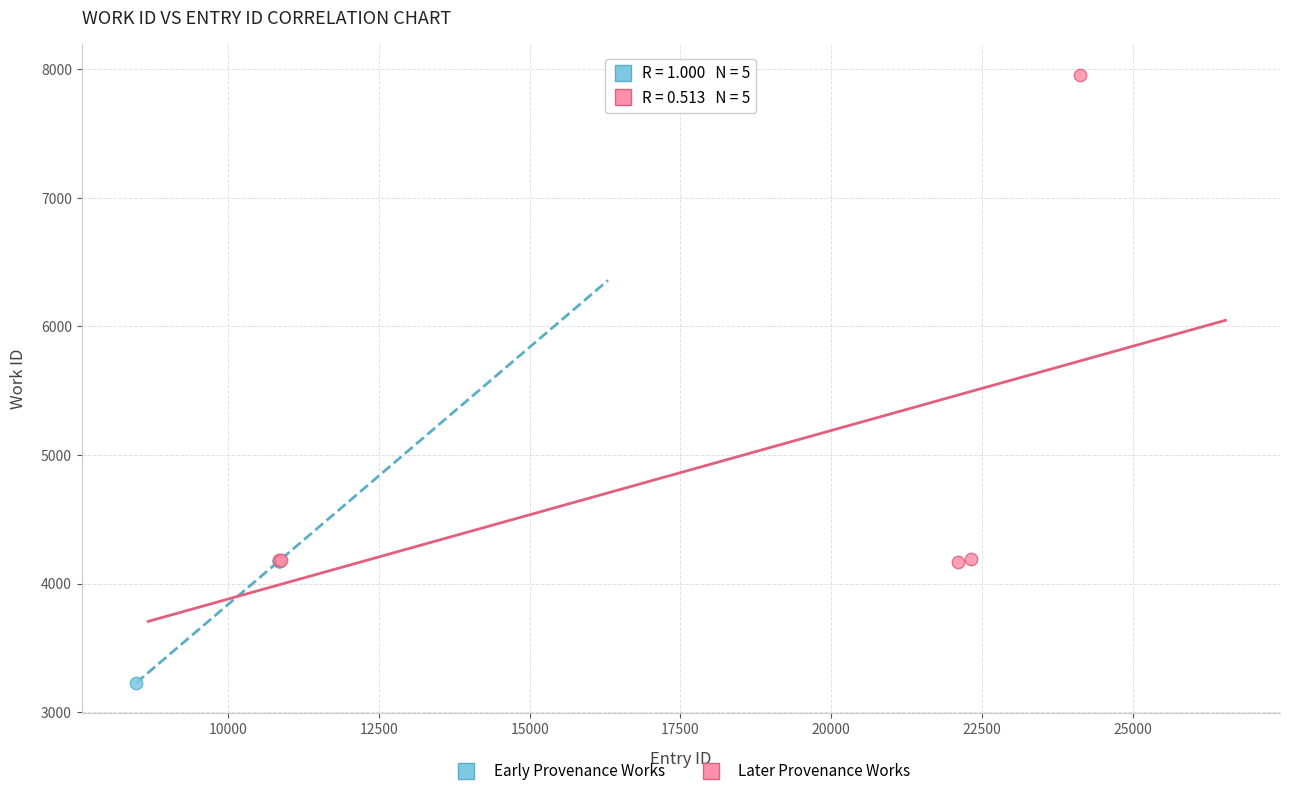

What are all the series names shown in the legend?

Early Provenance Works, Later Provenance Works